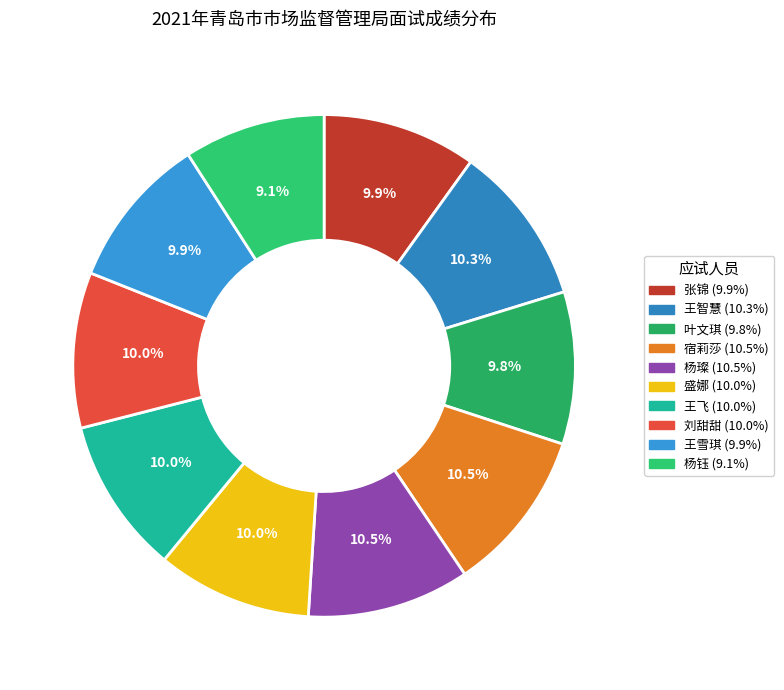

The 宿莉莎 slice represents 1% of the pie. True or false?

False